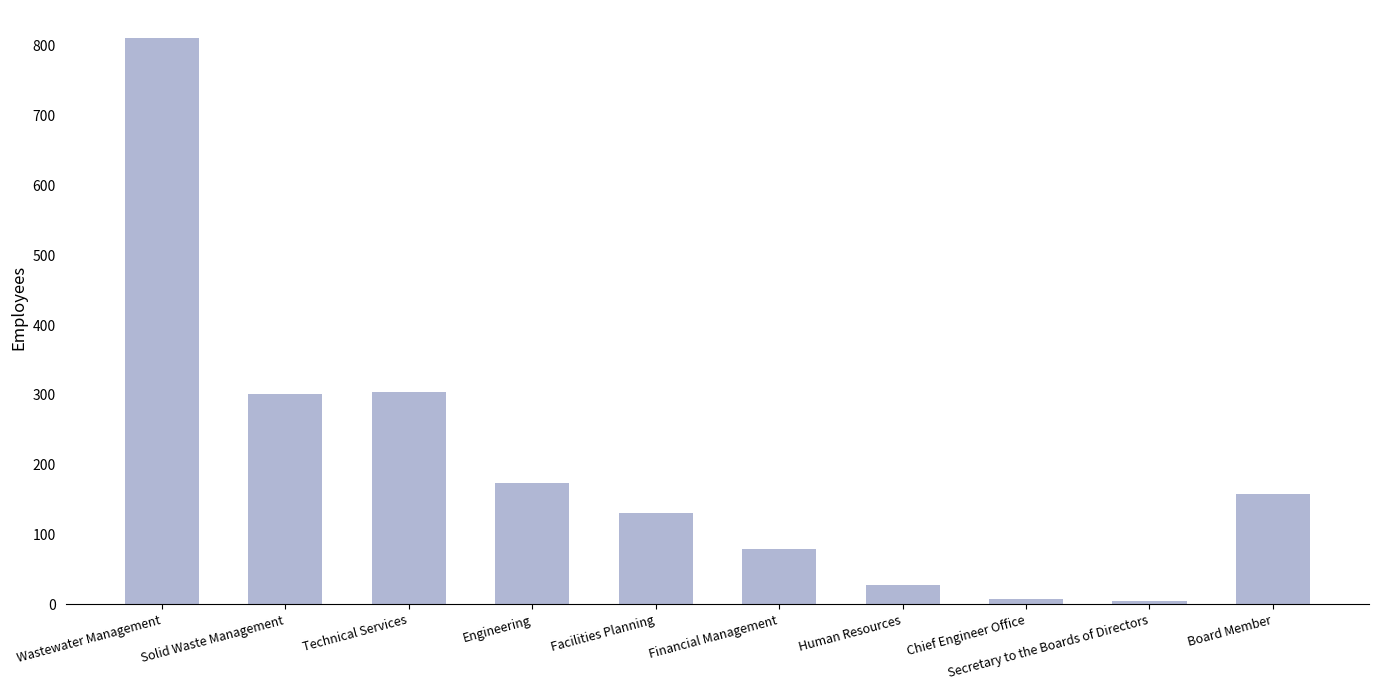

The value at Wastewater Management is 811. True or false?

True